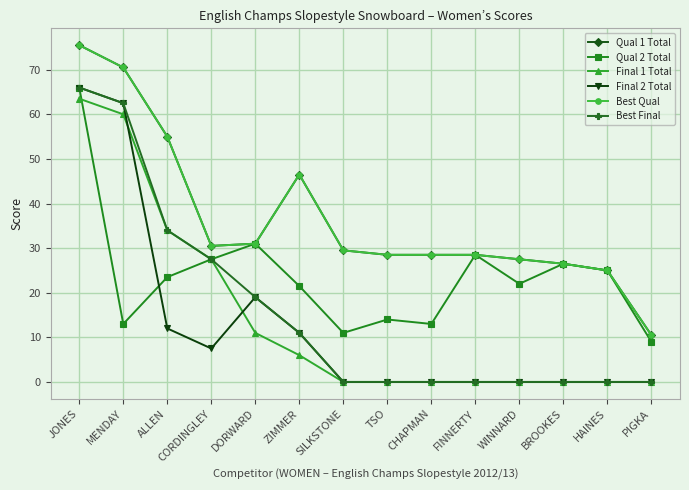

What is the label of the 1st point from the left?

JONES